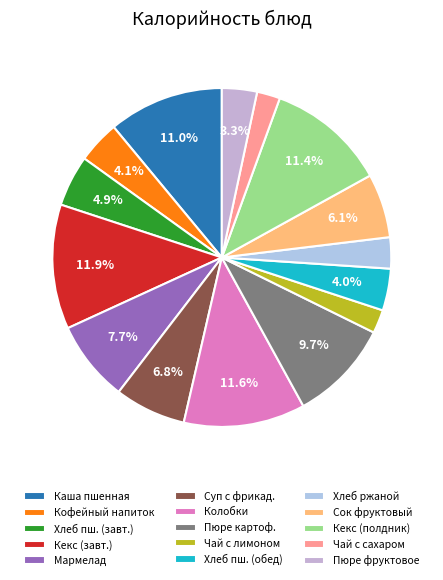

What percentage is NOT represented by Чай с лимоном?

97.8%